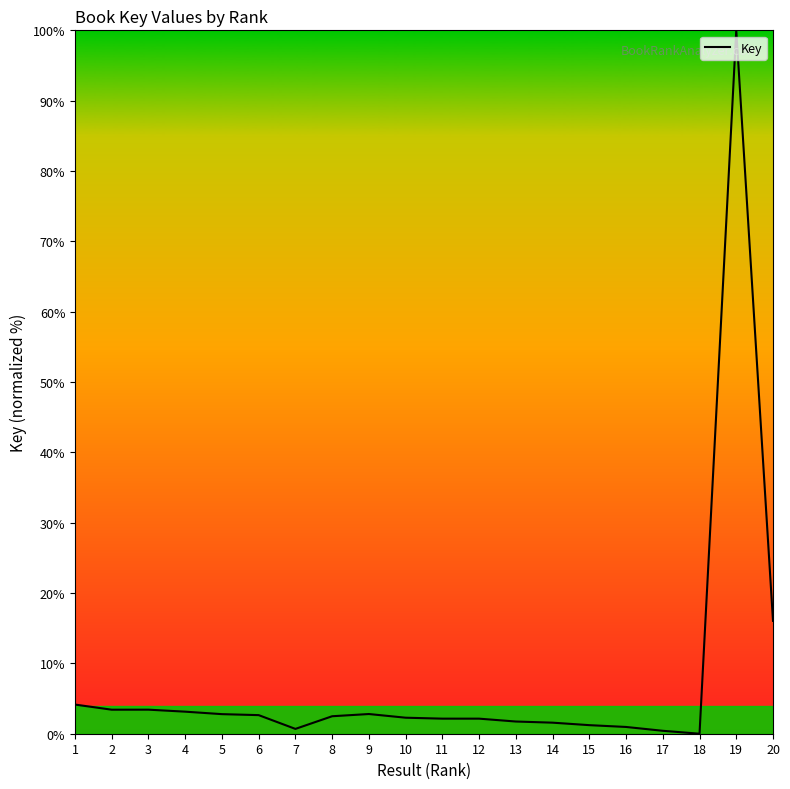

What is the sum of the values at 17 and 6?

3.1